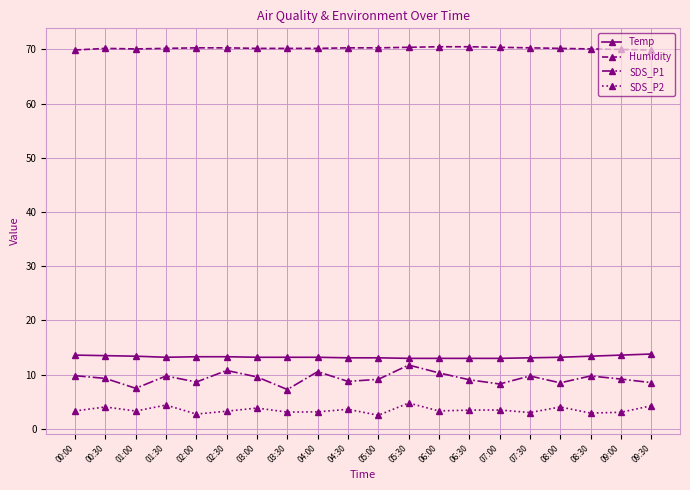

What is the sum of all Humidity values?

1404.5